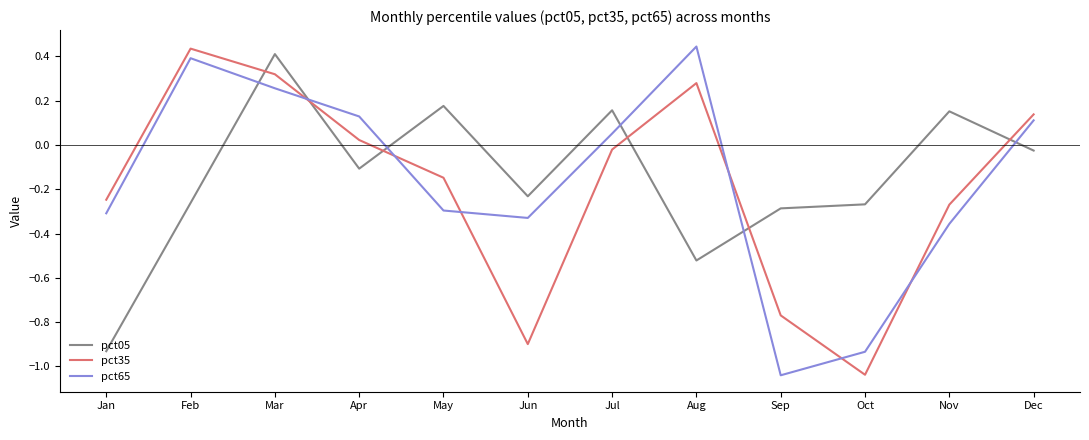

Where is pct65 nearest to the value 0?

Jul